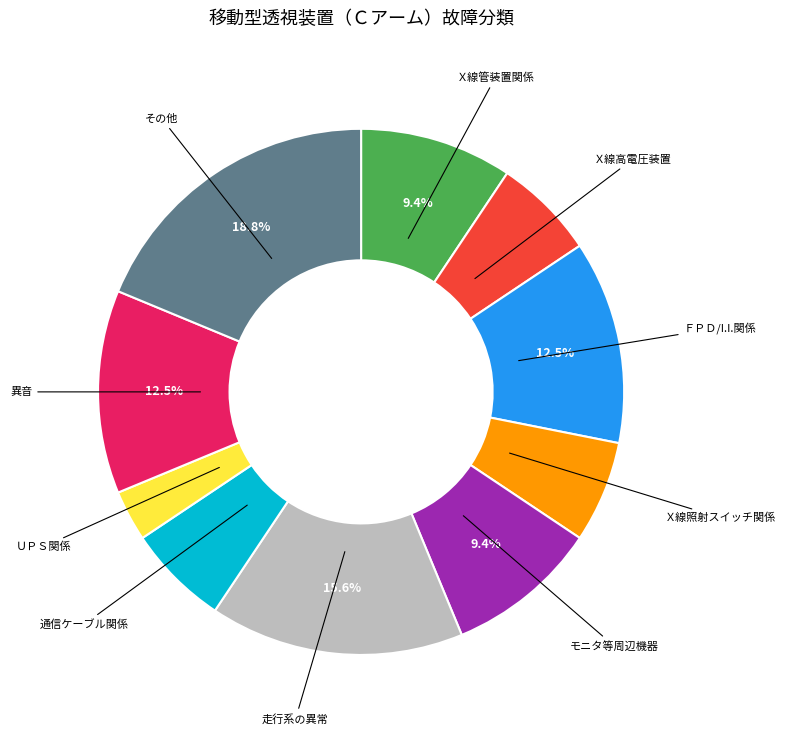

Is there any slice that represents more than half of the pie?

No